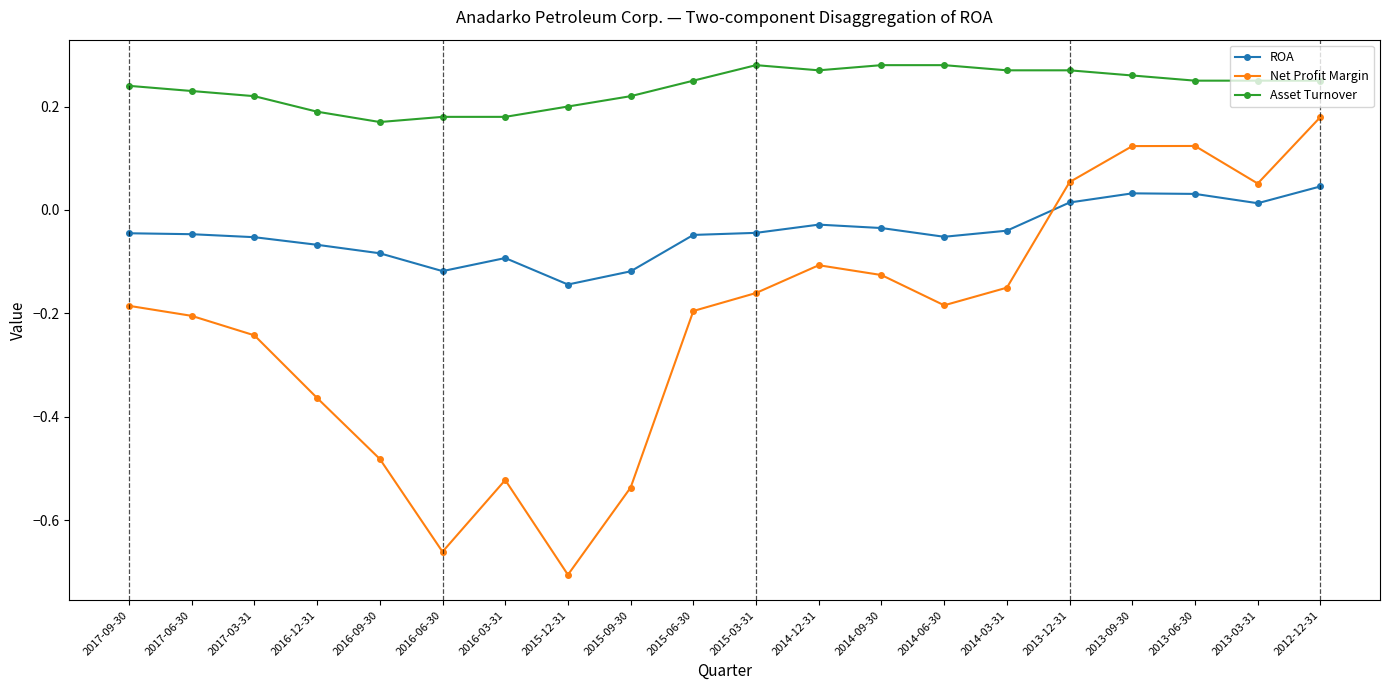

The ROA series shows -0.1 at 2016-06-30. True or false?

True